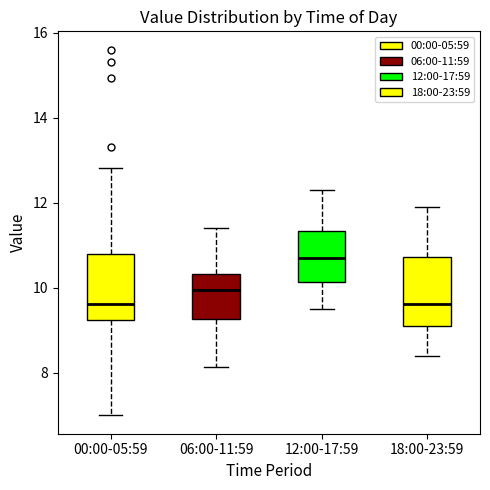

Which box's median line is the highest?

12:00-17:59